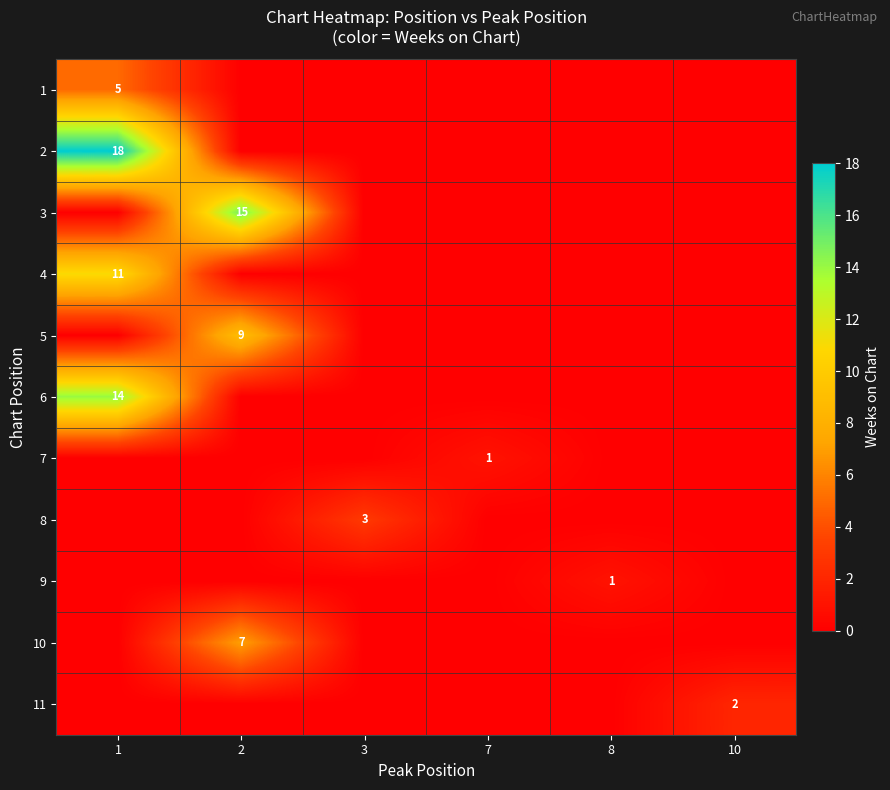

List the series in order of their peak value, lowest first.

7, 9, 11, 8, 1, 10, 5, 4, 6, 3, 2